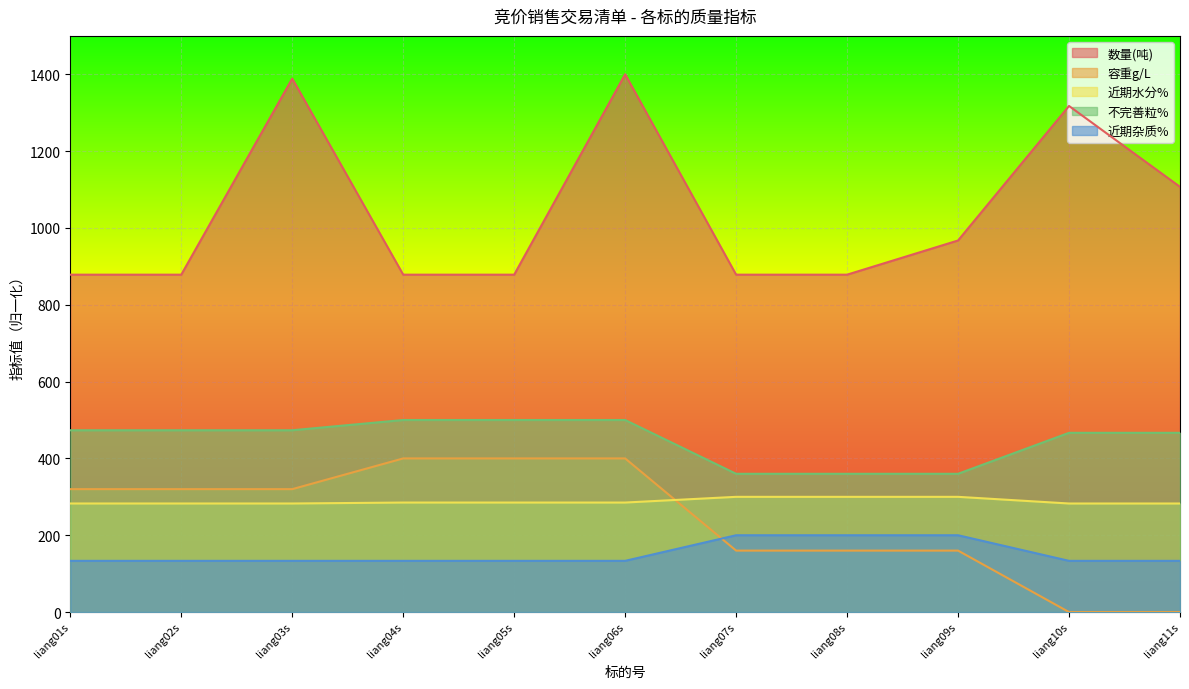

What position from the left is liang05s?

5